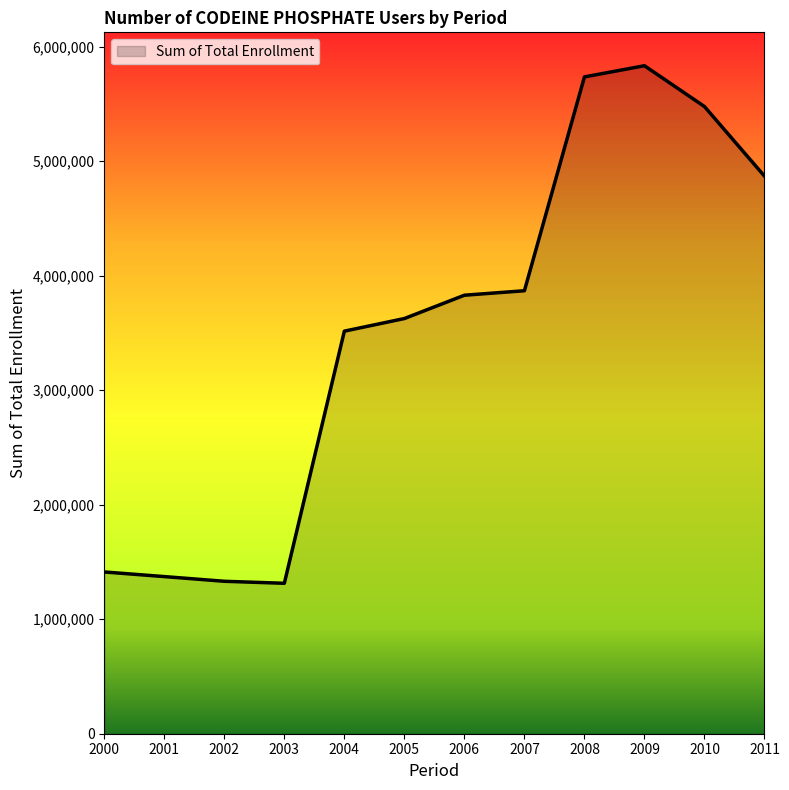

What is the difference between the second highest and second lowest values?

4404257